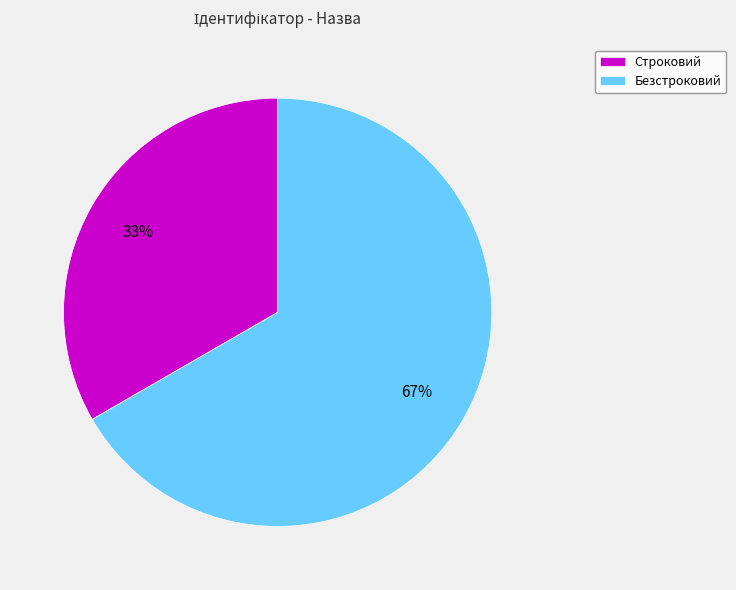

Combined, do Строковий and Безстроковий account for over 50%?

Yes